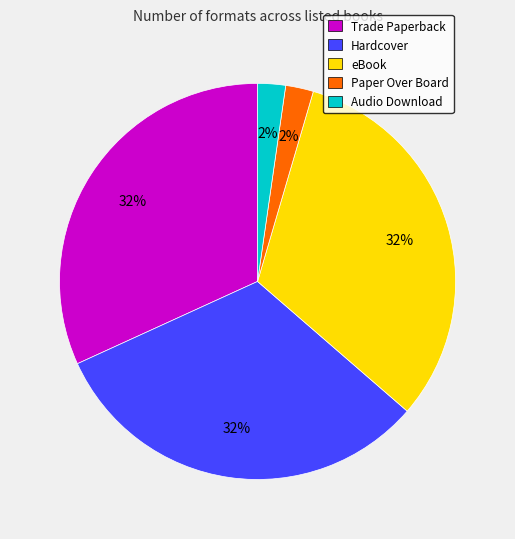

Count the number of slices in the pie.

5